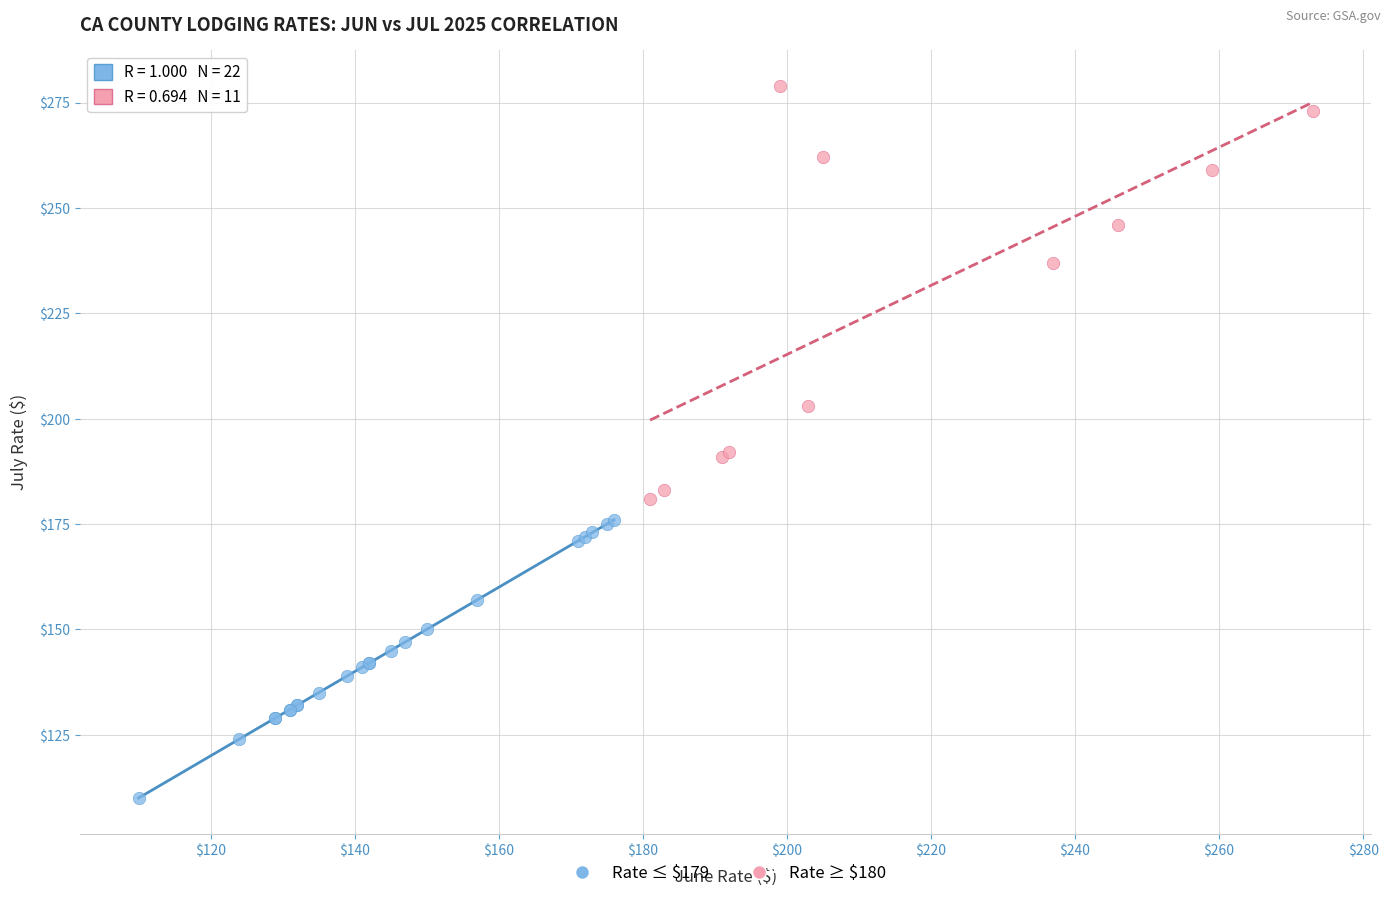

Which series reaches the maximum Y coordinate?

Rate ≥ $180